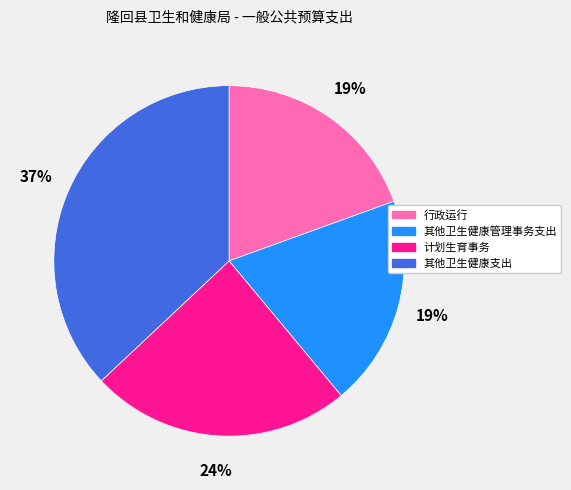

Is the sum of 其他卫生健康支出 and 其他卫生健康管理事务支出 greater than half?

Yes